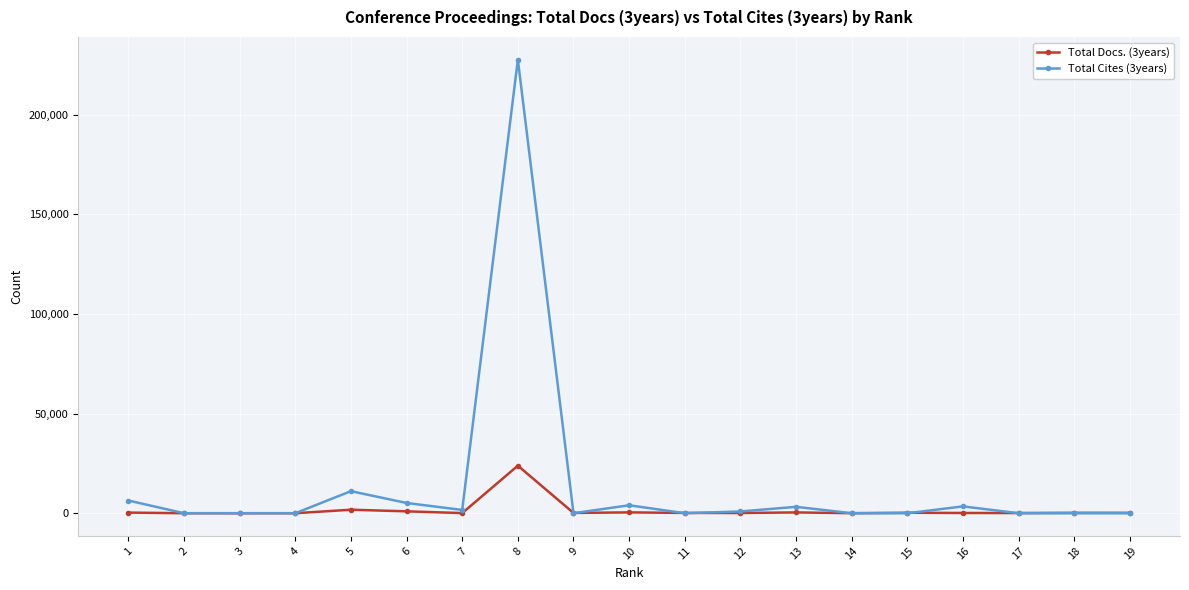

At which label does Total Docs. (3years) first exceed 151?

1